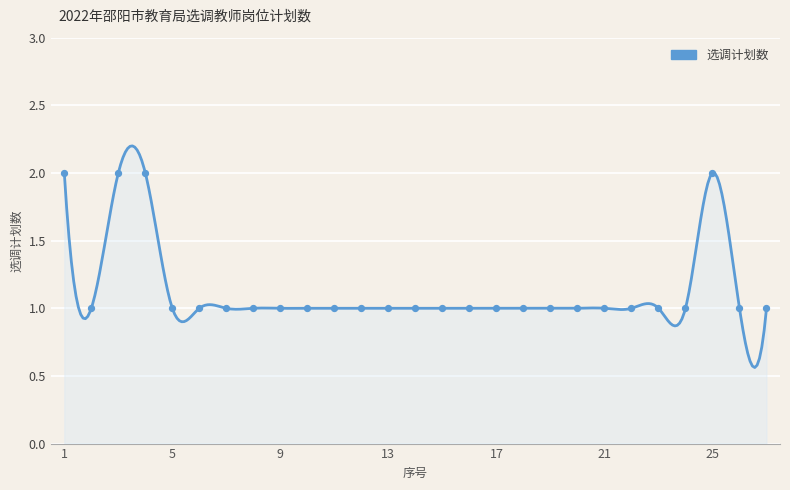

Which has a higher value, 17 or 23?

17